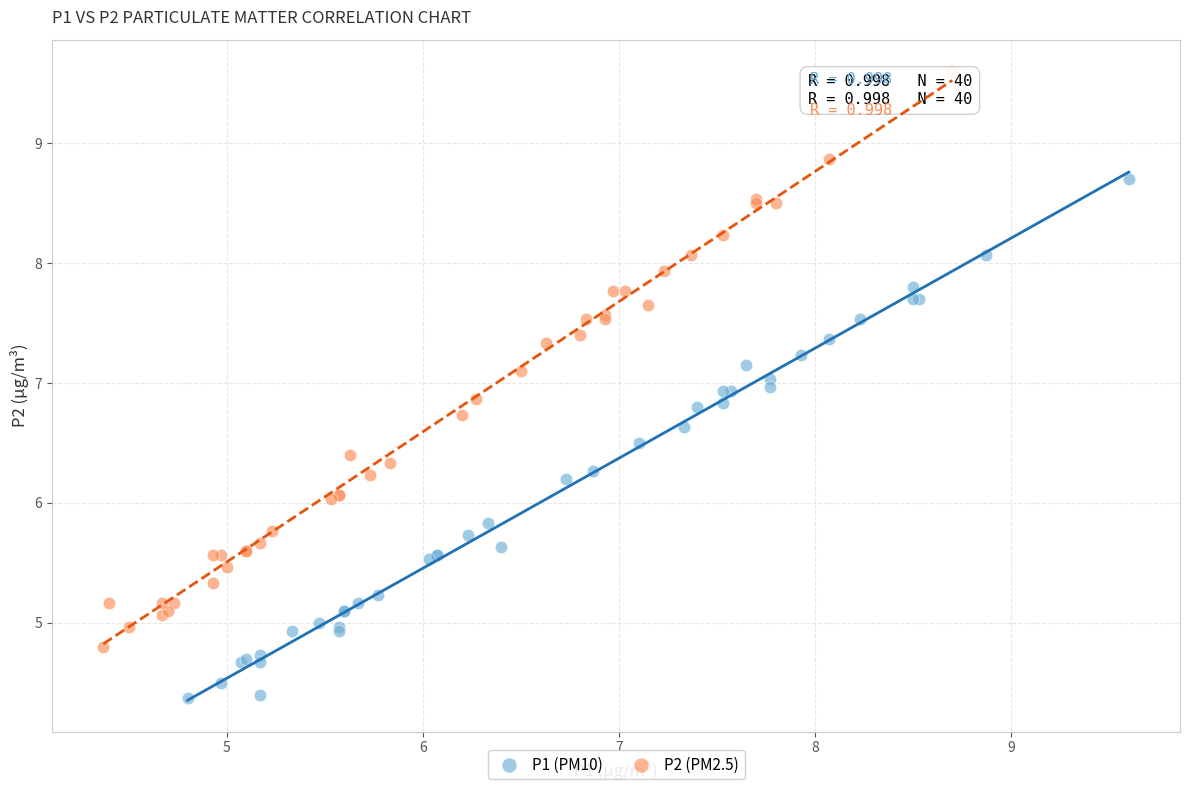

What are all the series names shown in the legend?

P1 (PM10), P2 (PM2.5)